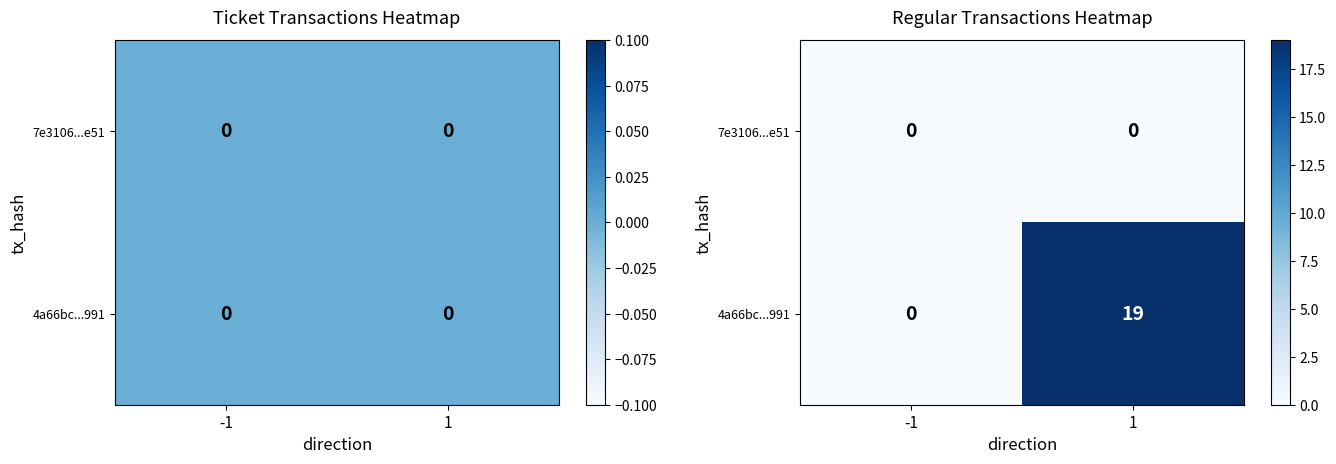

Is it true that 7e3106...e51 equals 0 at 1?

True